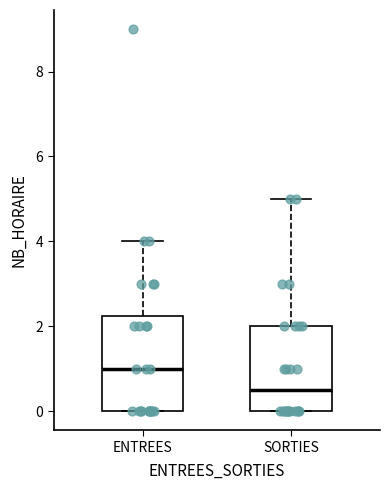

Reading left to right, transcribe this box plot: for each box, give where its median line is, the range the box spans, and where its two whiskers end, as read against the y-axis. The values are not printed on the chart, so give them approximately, as read against the axis.

ENTREES: median 1.0, box 0.0 to 2.2, whiskers 0.0 to 4.0
SORTIES: median 0.6, box 0.0 to 2.0, whiskers 0.0 to 5.0